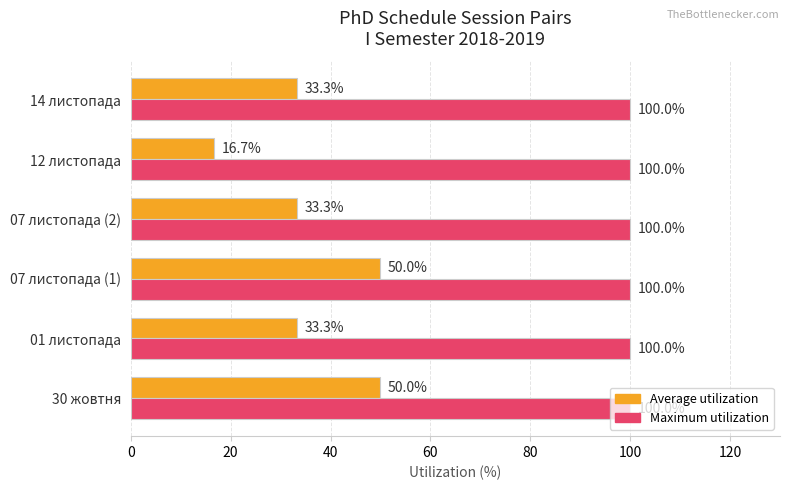

Which series has the largest total across all categories?

Maximum utilization